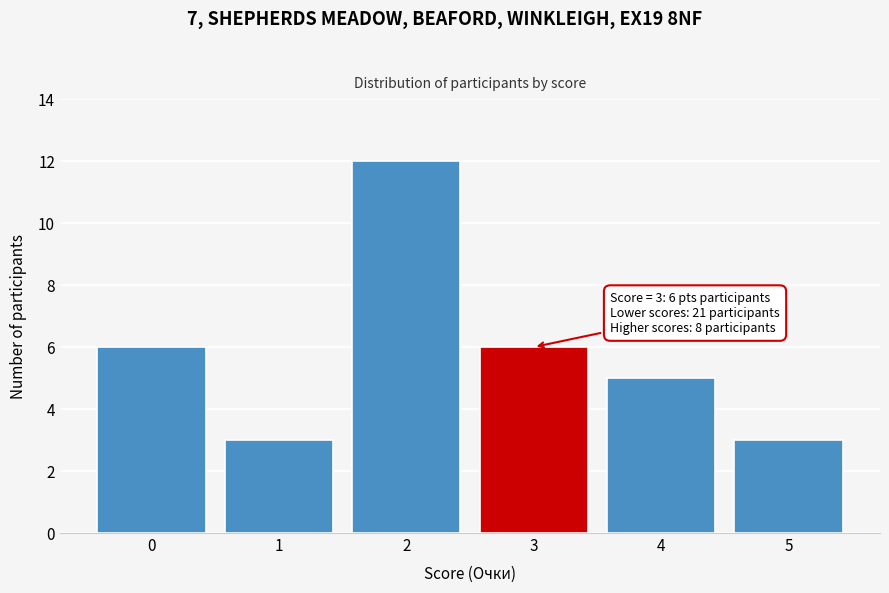

Reading left to right, transcribe all the data shown in this chart.

0=6	1=3	2=12	3=6	4=5	5=3